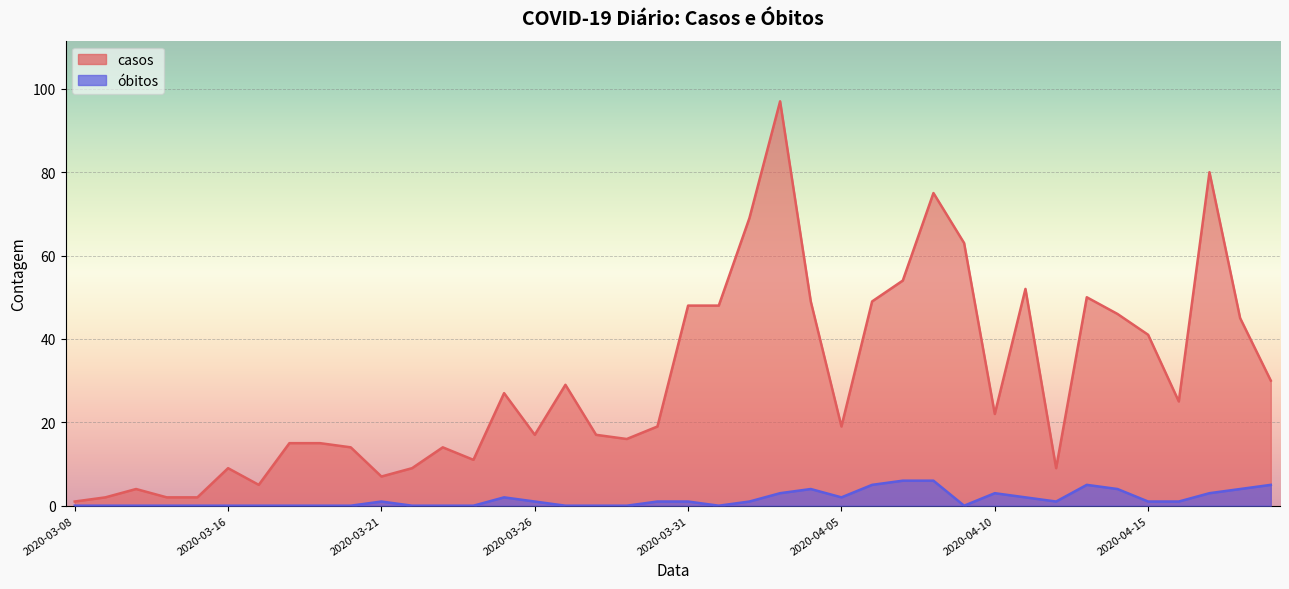

Where is casos nearest to the value 49?

2020-04-04